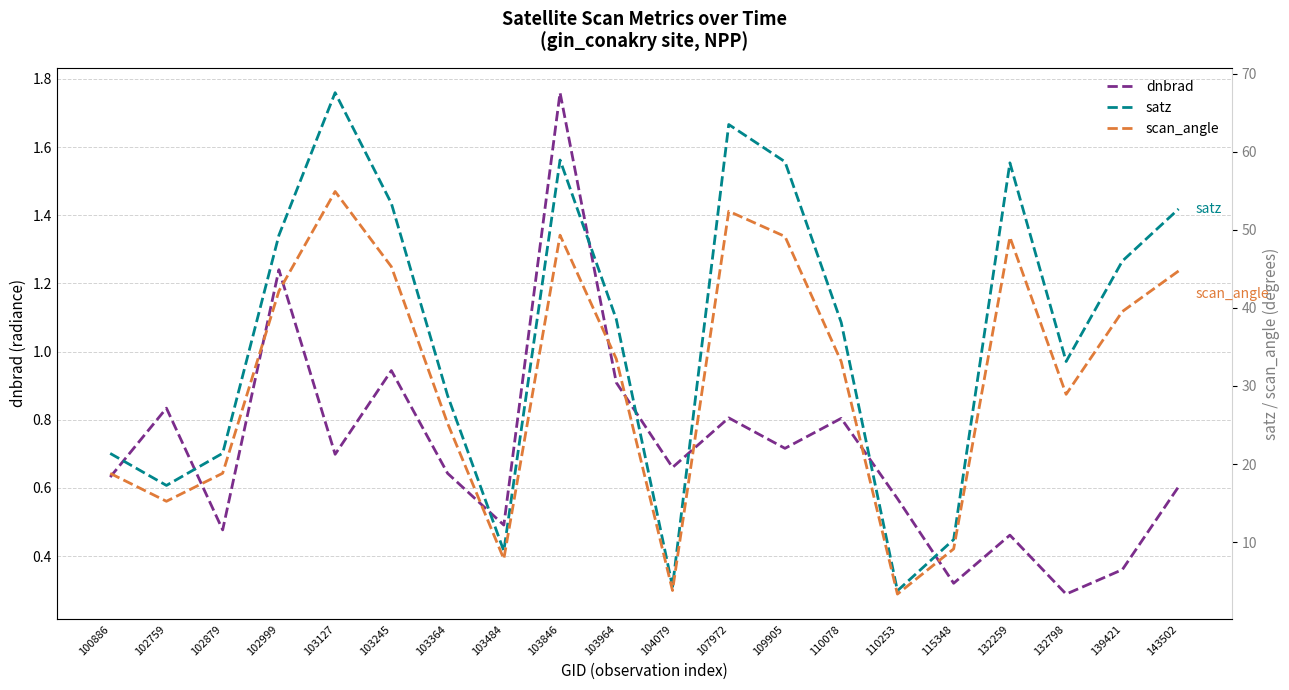

What is the highest value of the satz series?

67.6